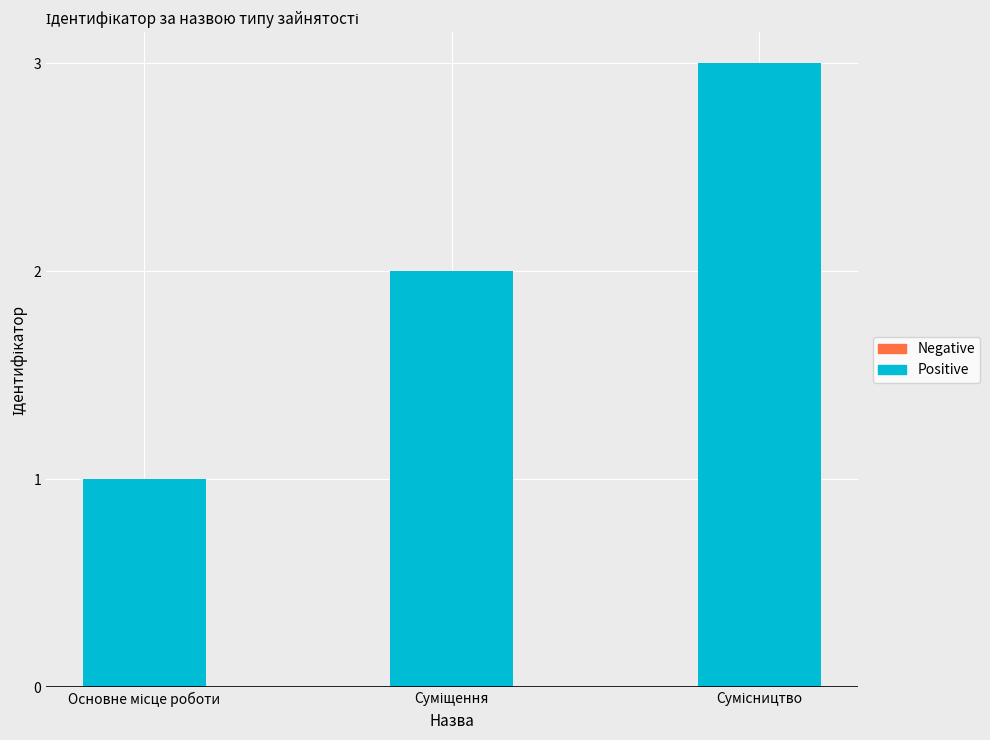

How many bars are there in total?

3